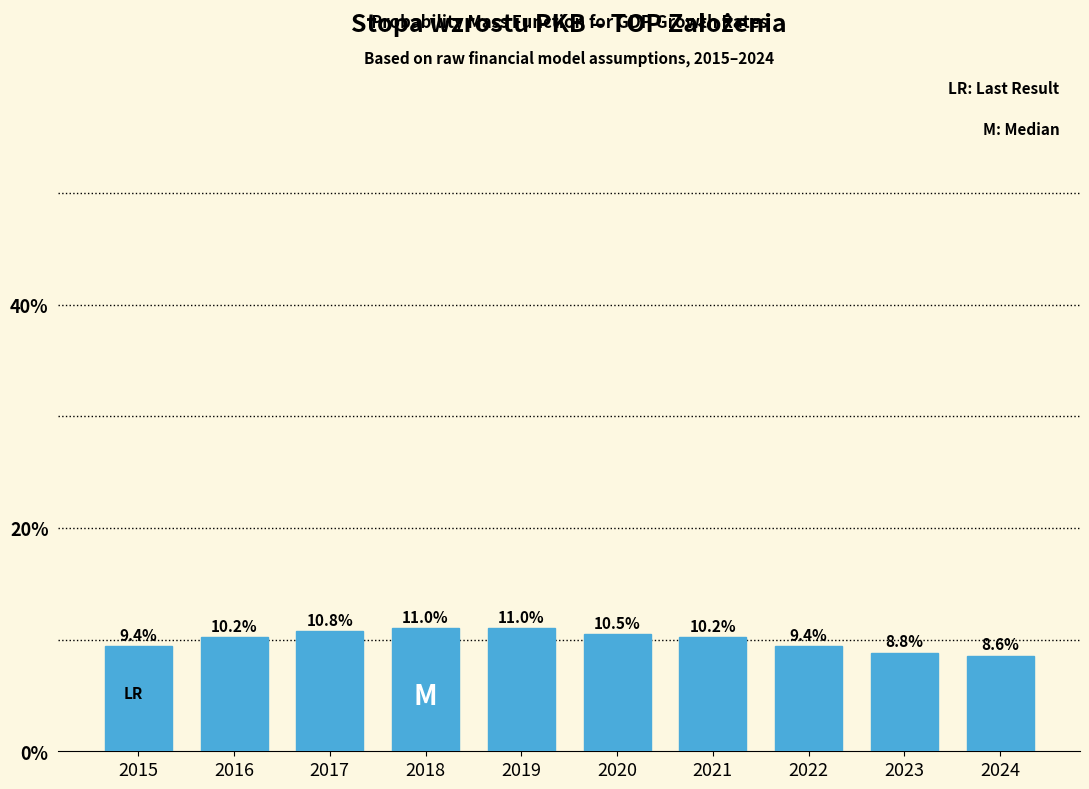

Reading left to right, transcribe all the data shown in this chart.

9.4	10.2	10.8	11.0	11.0	10.5	10.2	9.4	8.8	8.6